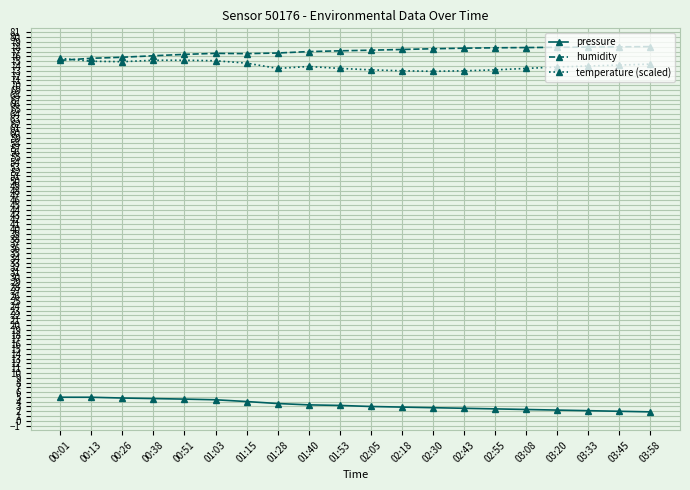

Is it true that humidity equals 75.8 at 00:26?

True